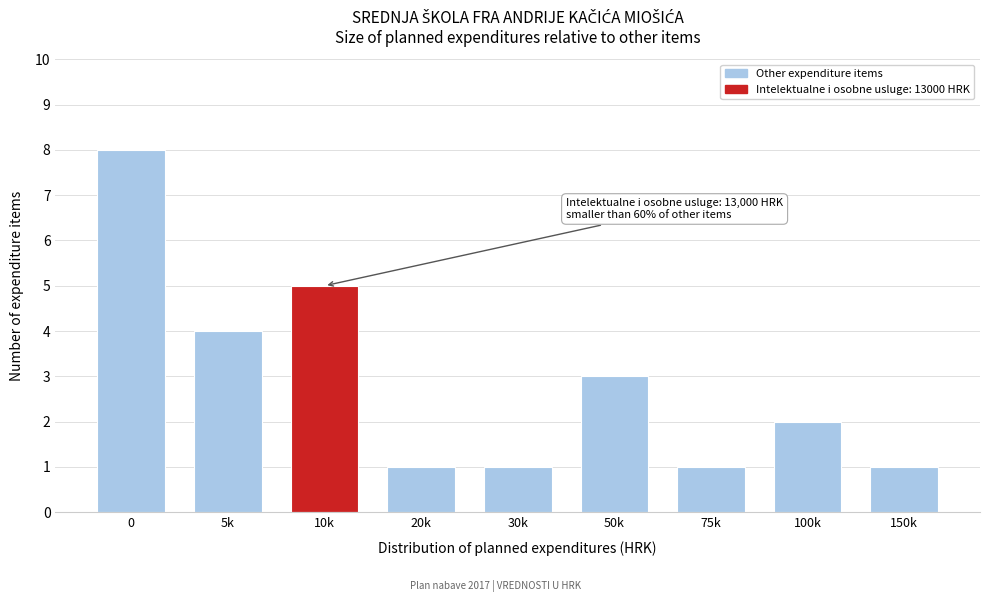

Reading left to right, transcribe all the data shown in this chart.

8	4	5	1	1	3	1	2	1